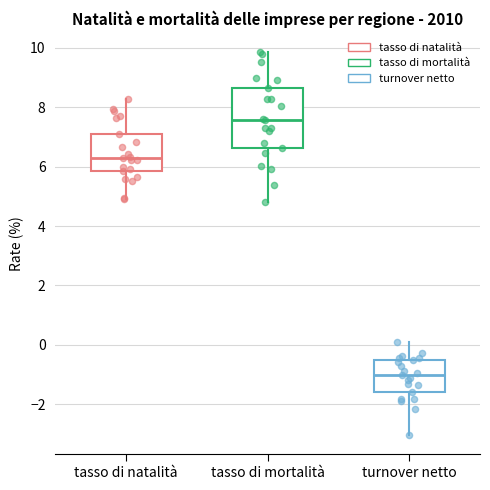

Reading left to right, transcribe this box plot: for each box, give where its median line is, the range the box spans, and where its two whiskers end, as read against the y-axis. The values are not printed on the chart, so give them approximately, as read against the axis.

tasso di natalità: median 6.4, box 5.8 to 7.0, whiskers 5.0 to 8.2
tasso di mortalità: median 7.6, box 6.6 to 8.6, whiskers 4.8 to 9.8
turnover netto: median -1.0, box -1.6 to -0.6, whiskers -3.0 to 0.0